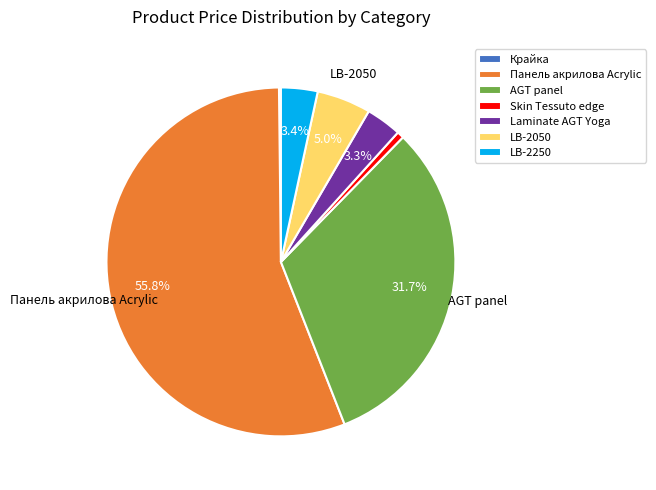

What percentage is the Панель акрилова Acrylic slice, to the nearest percent?

56%